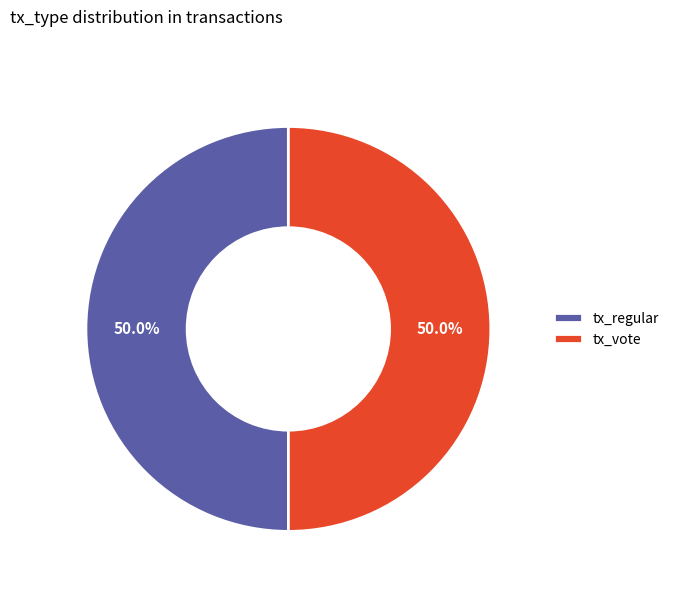

What percentage is NOT represented by tx_vote?

50.0%